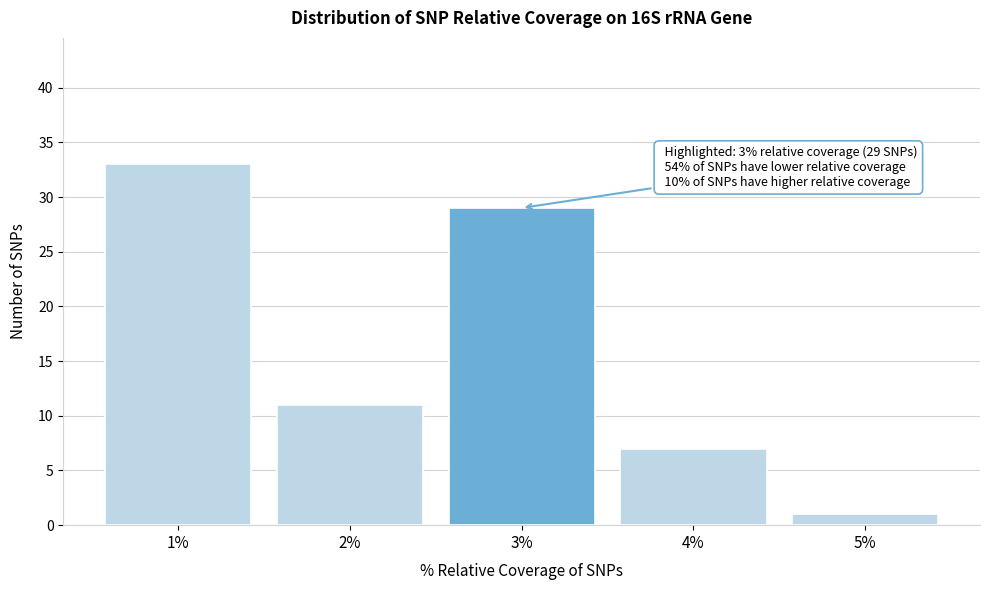

Reading left to right, transcribe all the data shown in this chart.

1%=33	2%=11	3%=29	4%=7	5%=1